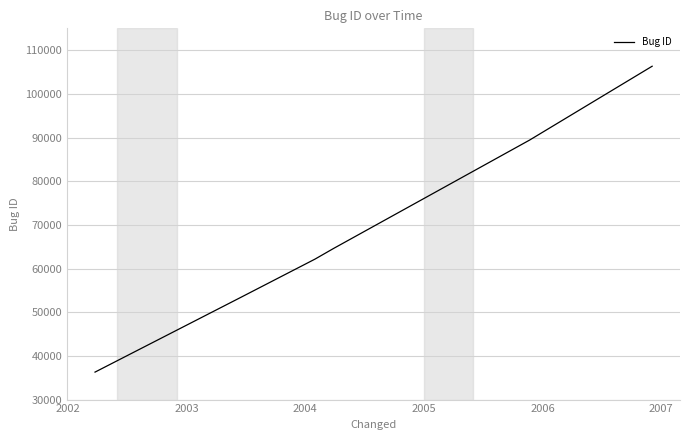

What is the average value?

68699